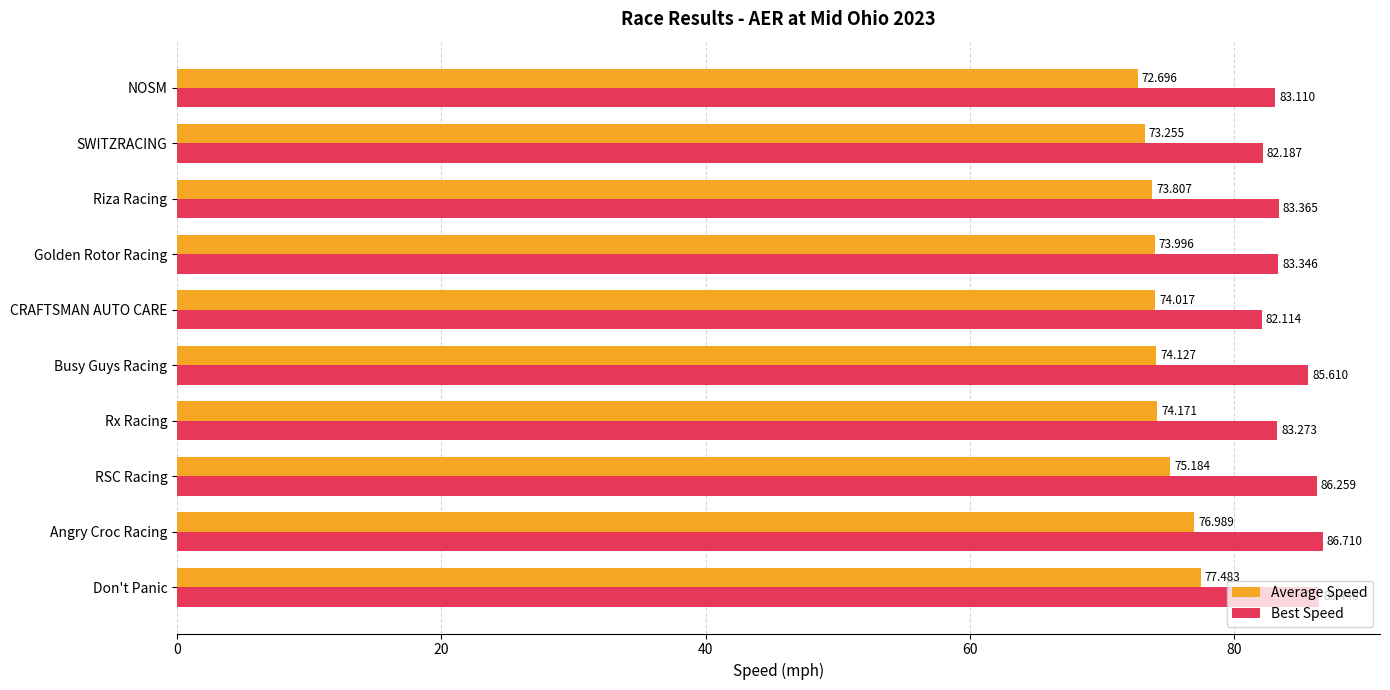

Which series has the largest range (max minus min)?

Average Speed